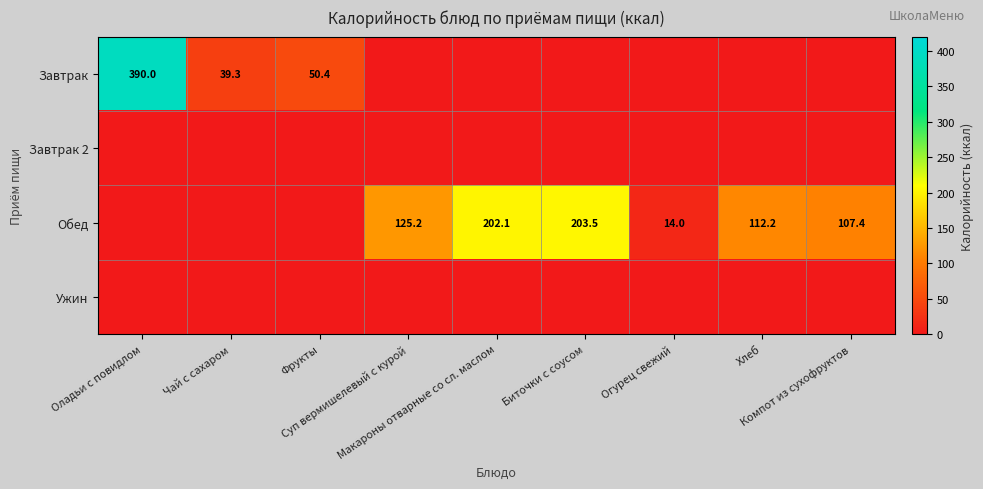

What value does the Обед series have at Суп вермишелевый с курой?

125.2